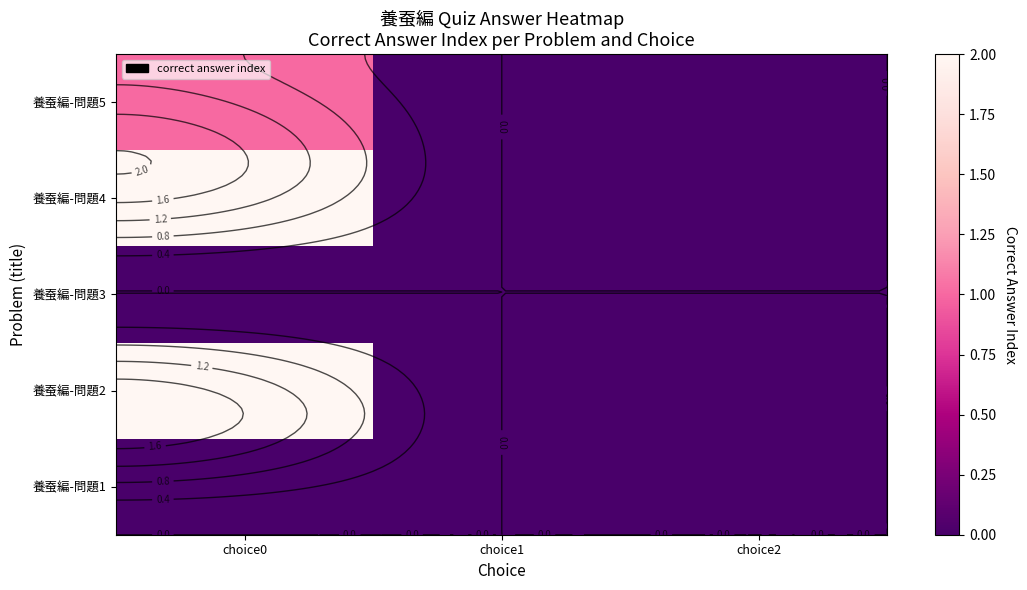

Which has a higher value, choice0 or choice1?

choice0